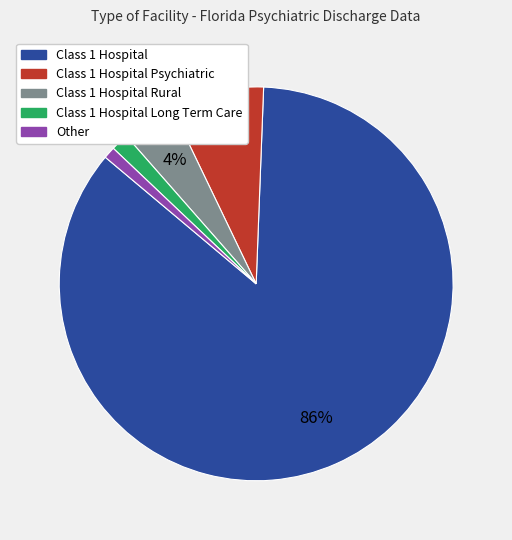

Count the number of slices in the pie.

5